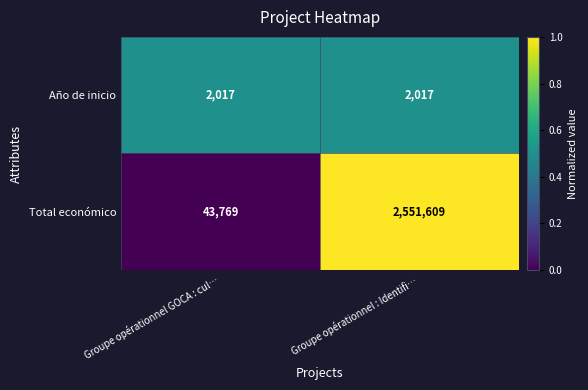

What is the highest value of the Total económico series?

2551609